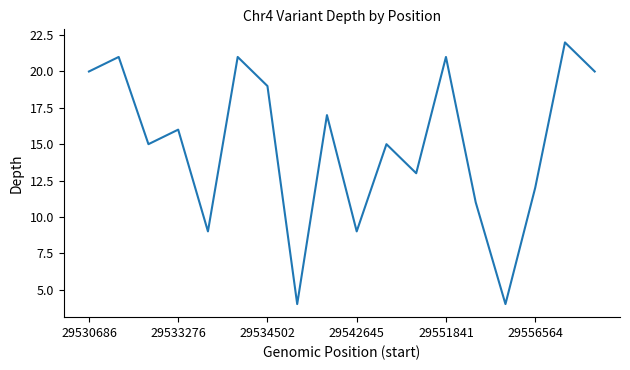

What is the difference between the maximum and minimum values?

18